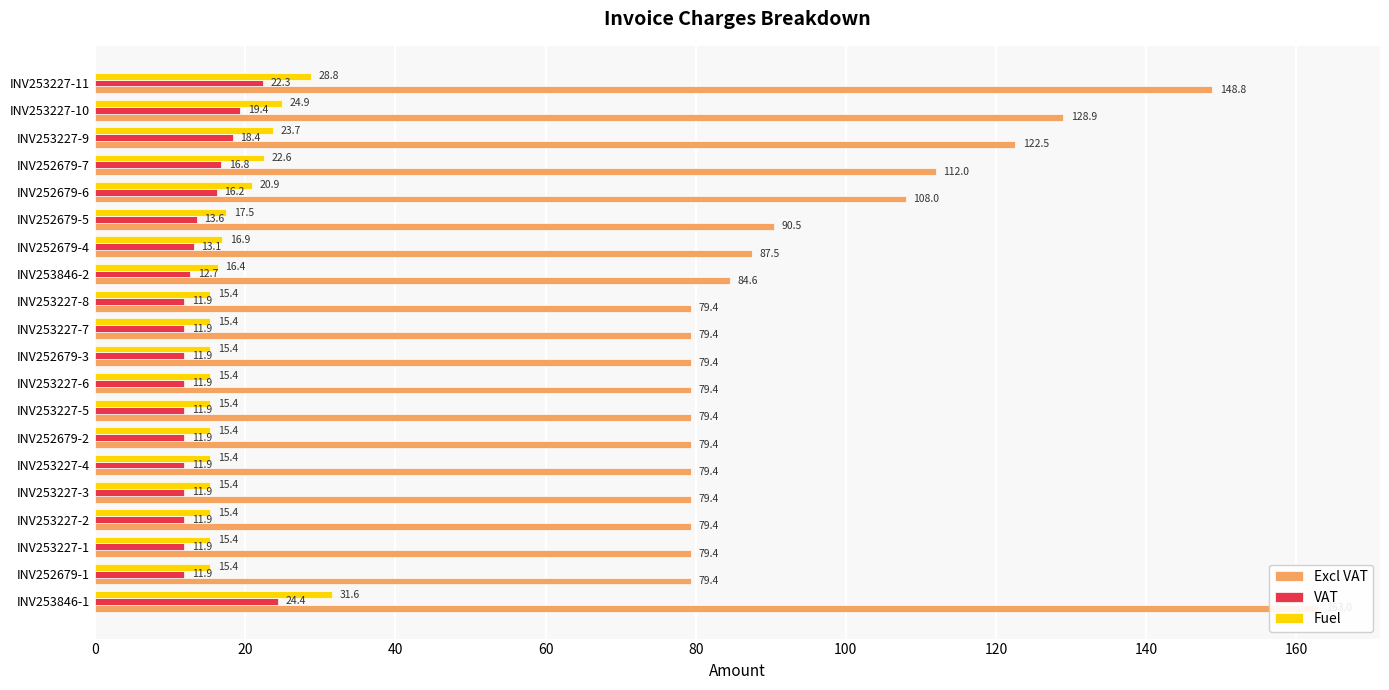

Is it true that Fuel equals 54.0 at 0?

False